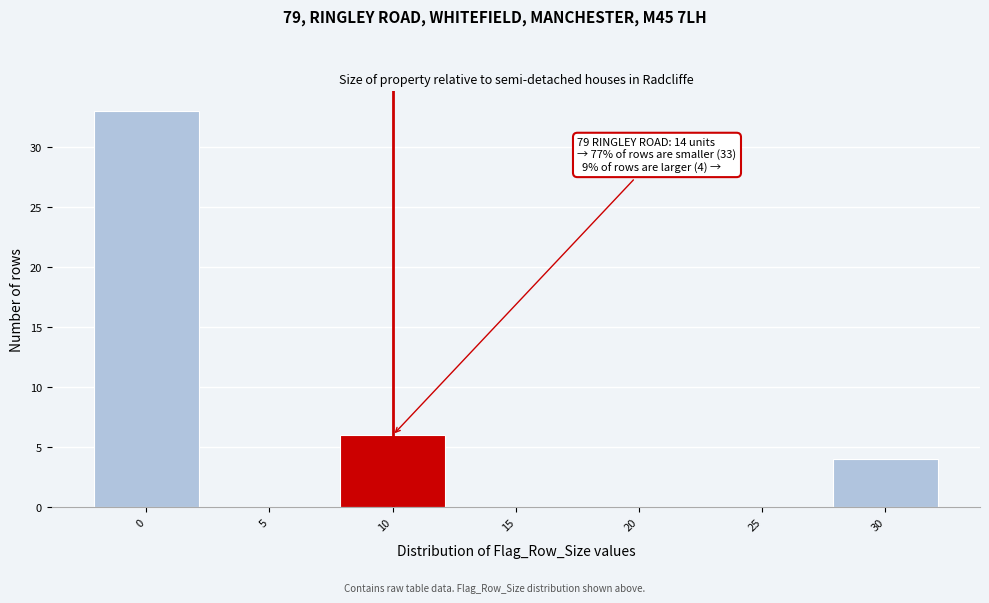

Reading left to right, what are all the values shown in this chart?

0=33	5=0	10=6	15=0	20=0	25=0	30=4